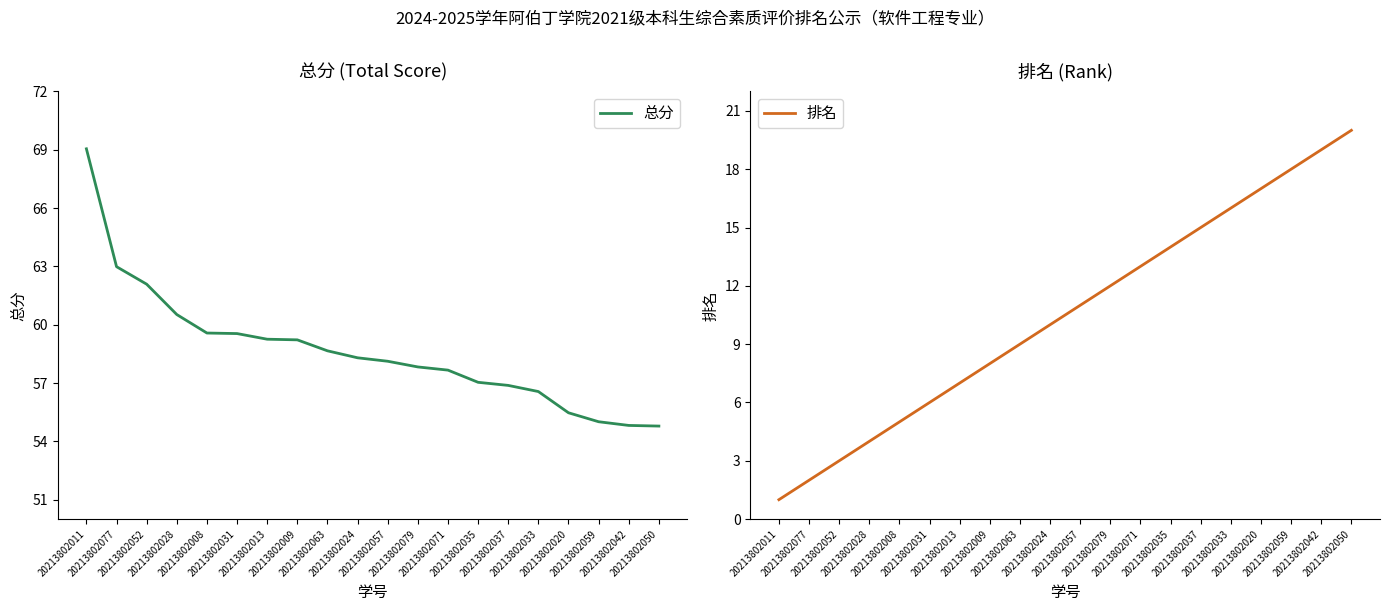

What is the value of the 排名 point at the 19th from the left?

19.0